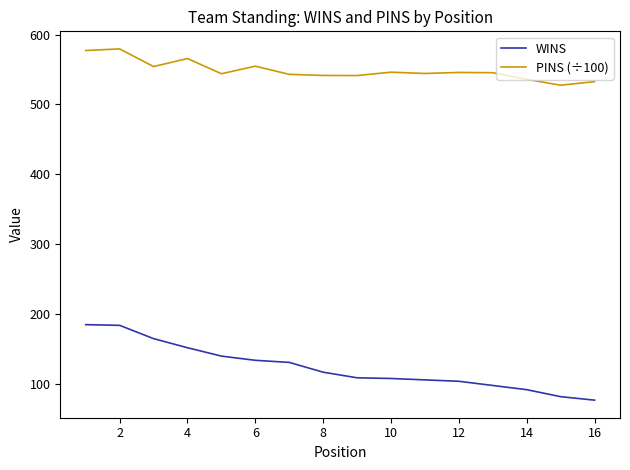

Which series has the largest range (max minus min)?

WINS